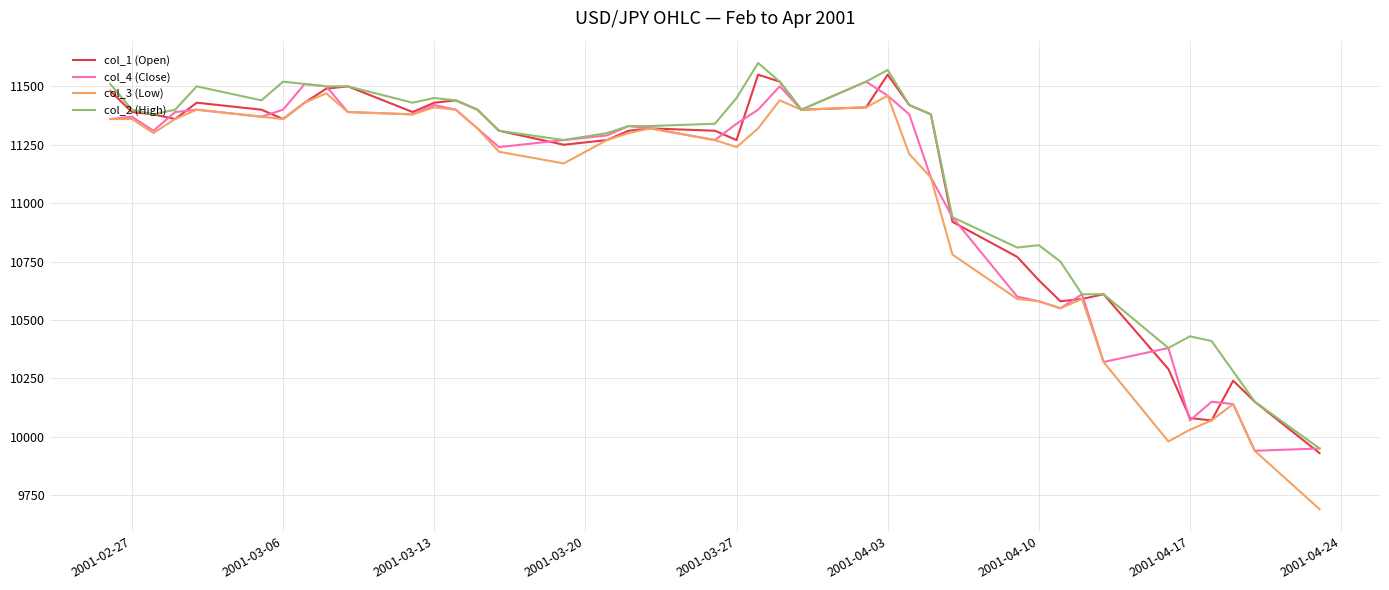

True or false: col_4 (Close) and col_1 (Open) intersect in this chart.

True